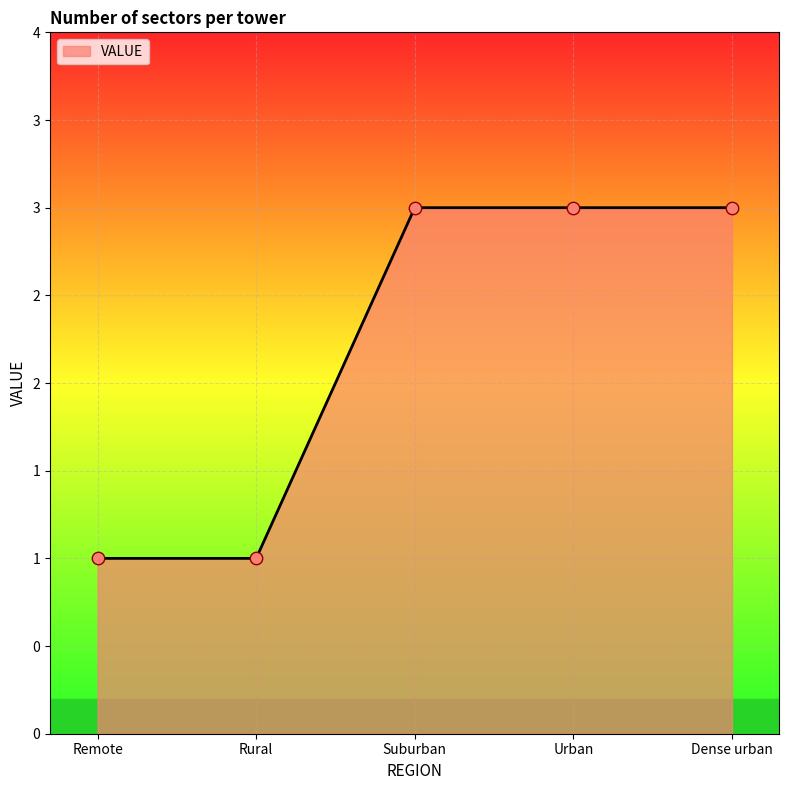

Approximately how many times larger is the value at Remote compared to Suburban?

0.3